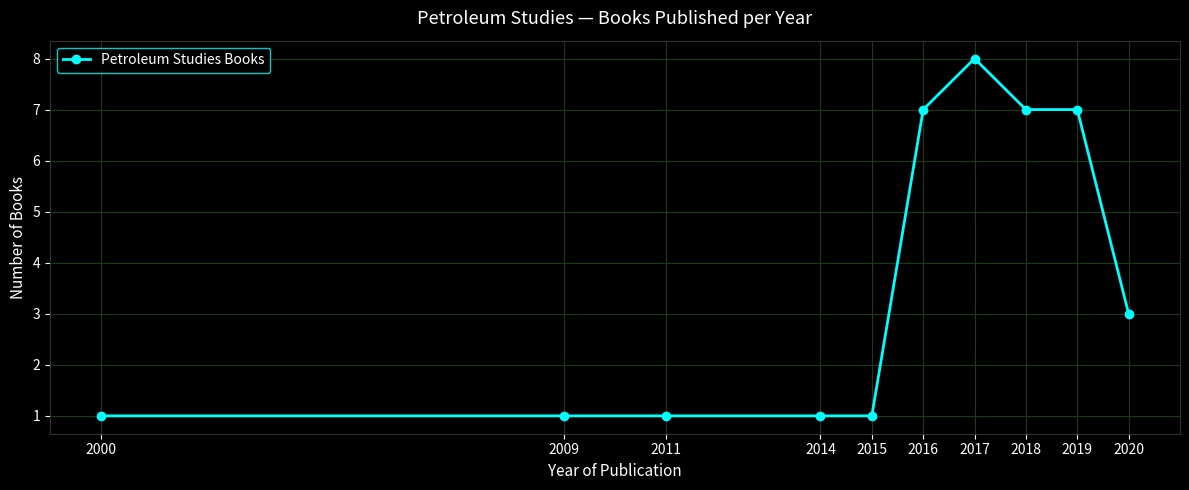

Reading left to right, what are all the values shown in this chart?

2000=1	2009=1	2011=1	2014=1	2015=1	2016=7	2017=8	2018=7	2019=7	2020=3